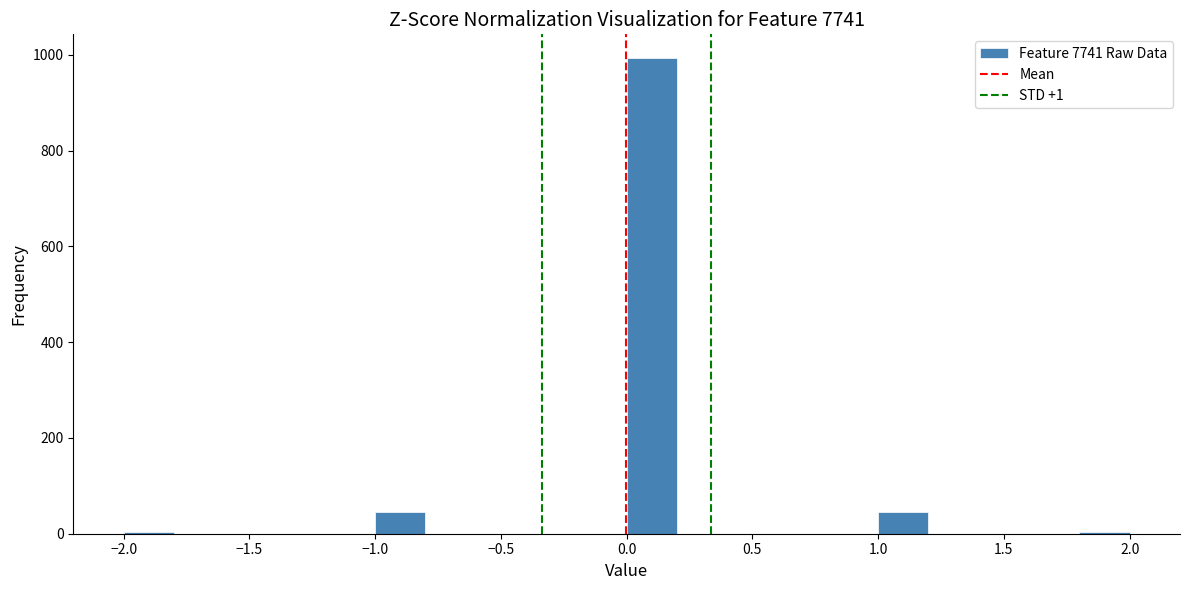

Reading left to right, list every bar in this chart as the range it spans on the x-axis followed by its height. The values are not printed on the chart, so give them approximately, as read against the axis.

-2.0 to -1.8: under 20
-1.8 to -1.6: 0
-1.6 to -1.4: 0
-1.4 to -1.2: 0
-1.2 to -1.0: 0
-1.0 to -0.8: 40
-0.8 to -0.6: 0
-0.6 to -0.4: 0
-0.4 to -0.2: 0
-0.2 to 0.0: 0
0.0 to 0.2: 1000
0.2 to 0.4: 0
0.4 to 0.6: 0
0.6 to 0.8: 0
0.8 to 1.0: 0
1.0 to 1.2: 40
1.2 to 1.4: 0
1.4 to 1.6: 0
1.6 to 1.8: 0
1.8 to 2.0: under 20